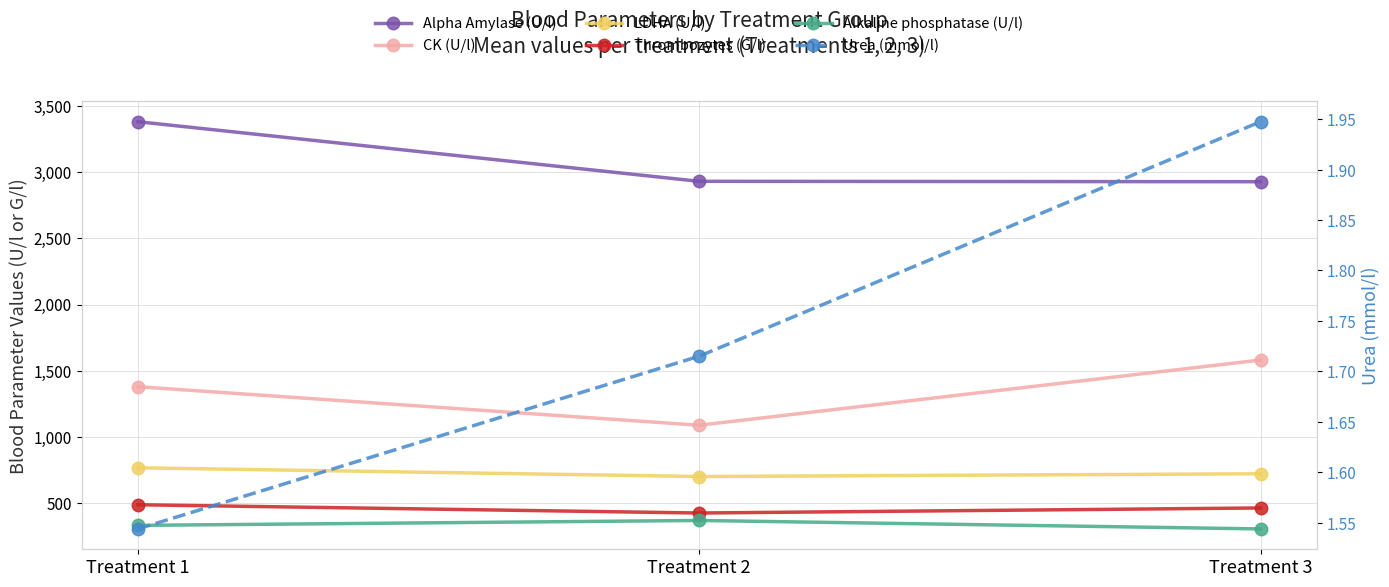

Rank the series at Treatment 3 from lowest to highest value.

Urea (mmol/l), Alkaline phosphatase (U/l), Thrombozytes (G/l), LDHA (U/l), CK (U/l), Alpha Amylase (U/l)